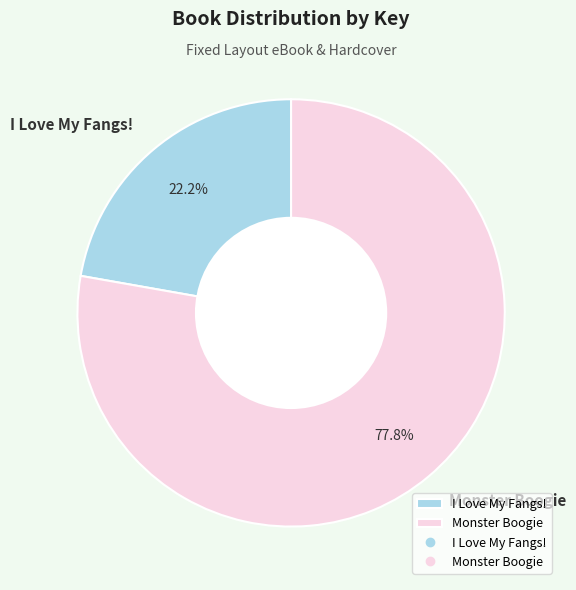

Which category has the smallest portion of the pie?

I Love My Fangs!